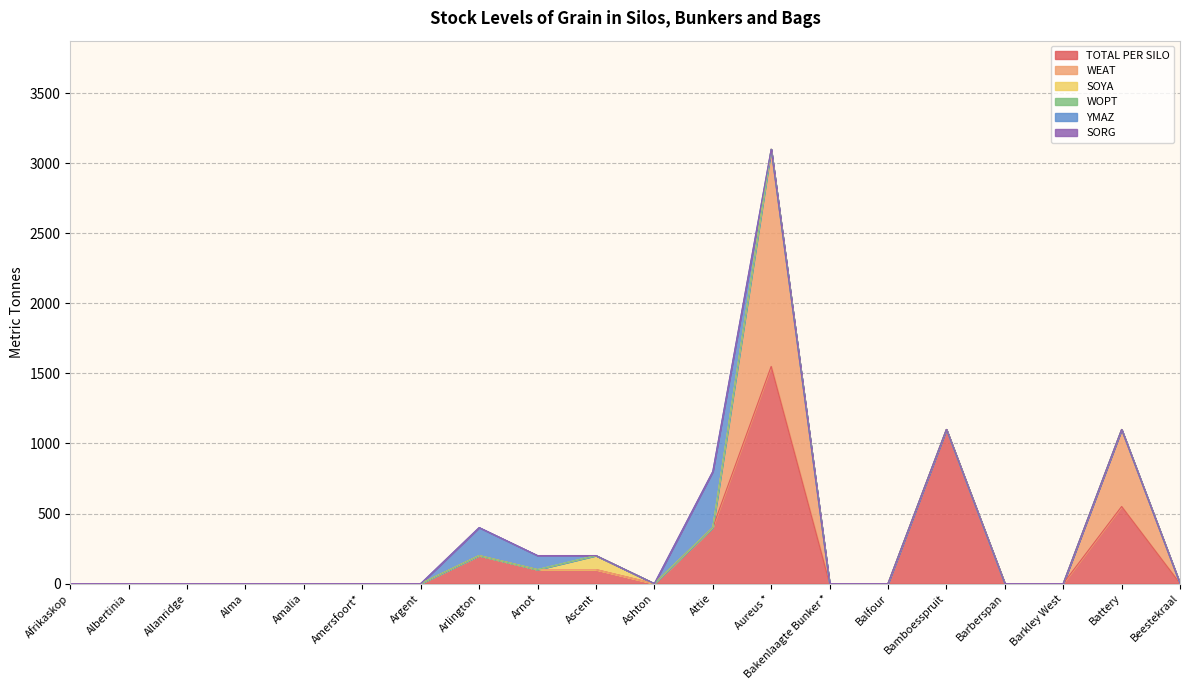

True or false: TOTAL PER SILO has a value of 100 at Arnot.

True